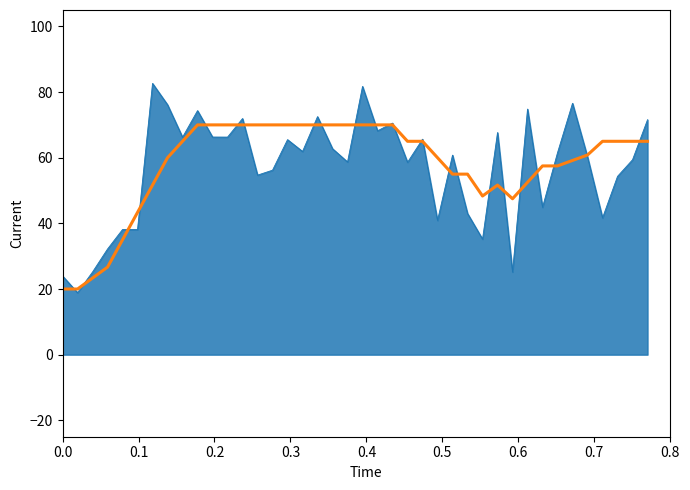

What is the maximum value shown in the chart?

82.6